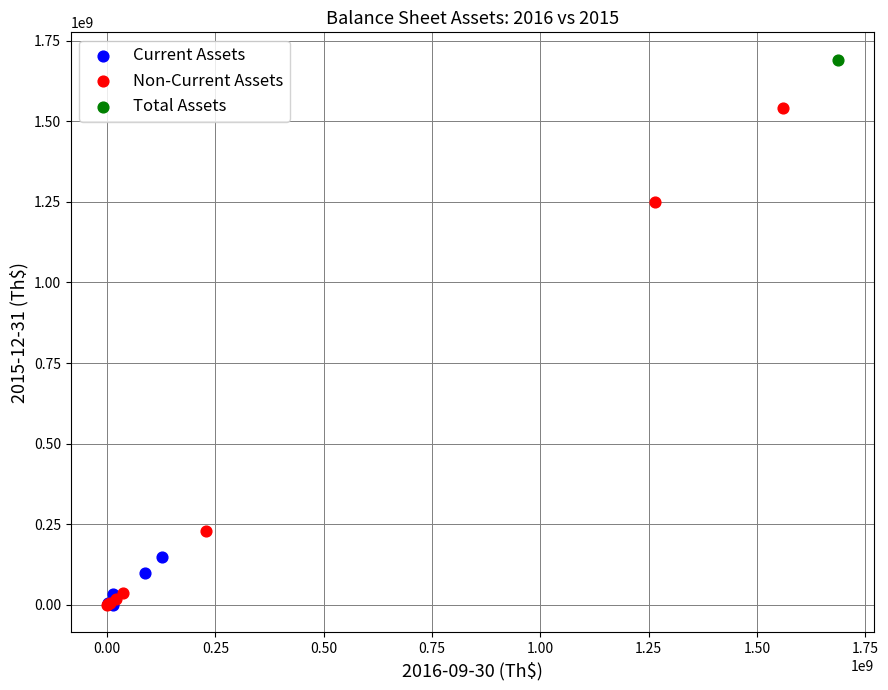

Which series contains the highest Y value?

Total Assets